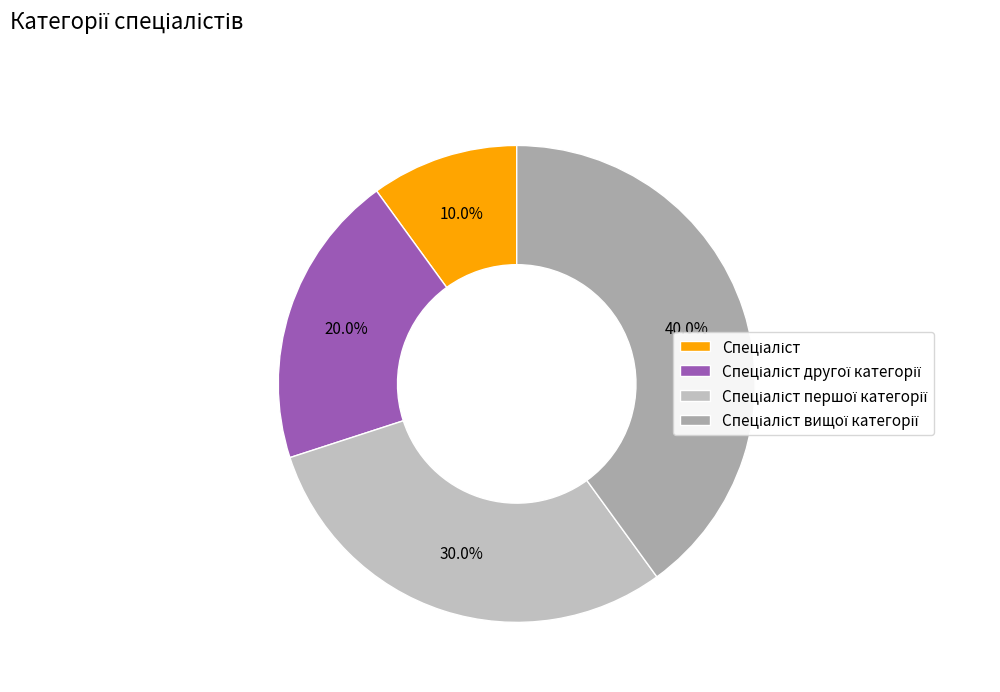

Rank the categories by value from highest to lowest.

Спеціаліст вищої категорії, Спеціаліст першої категорії, Спеціаліст другої категорії, Спеціаліст